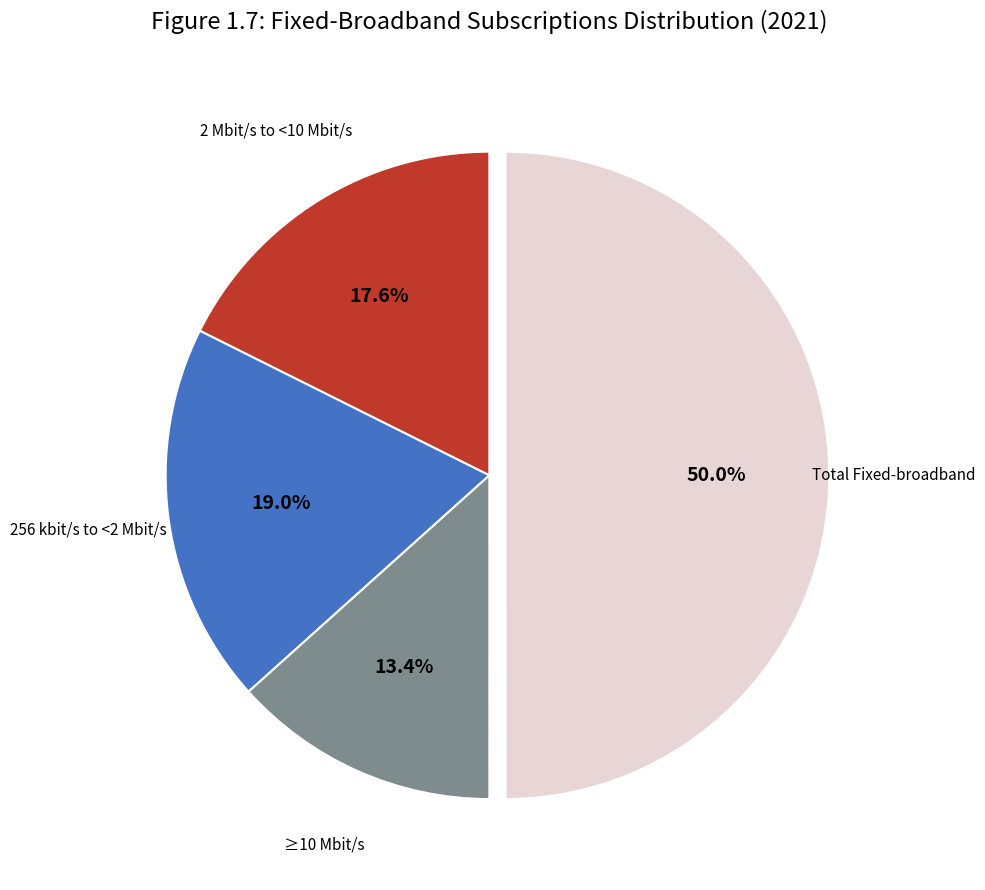

Is there any slice that represents more than half of the pie?

No